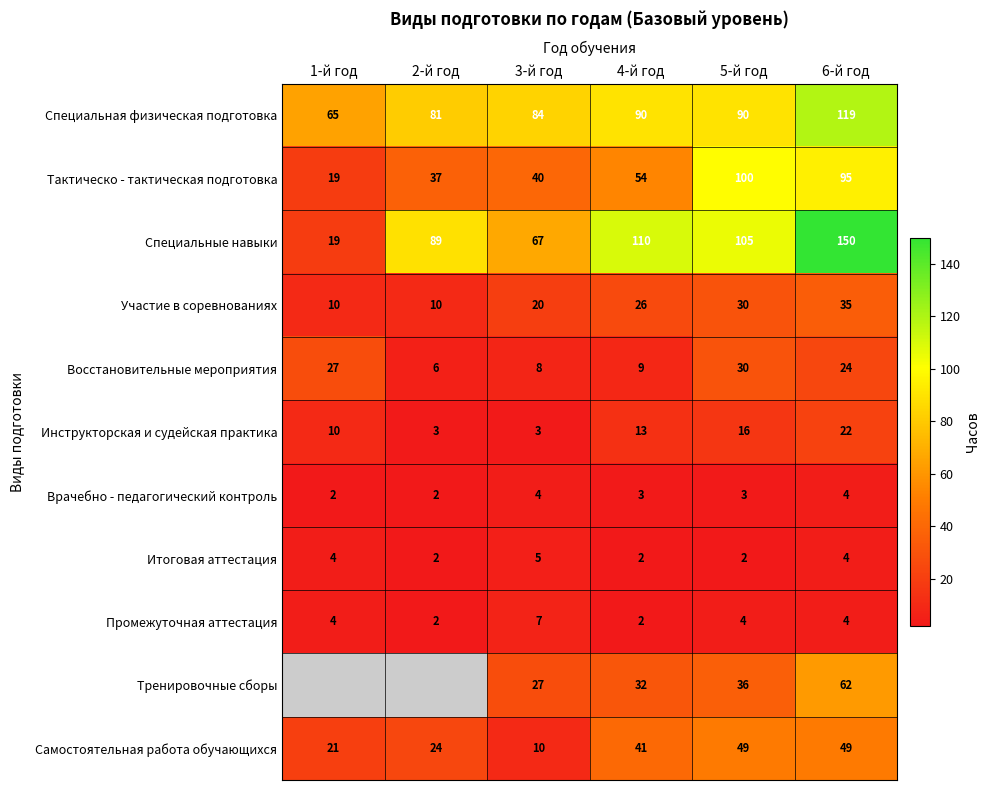

What is the approximate value of Самостоятельная работа обучающихся at 6-й год?

49